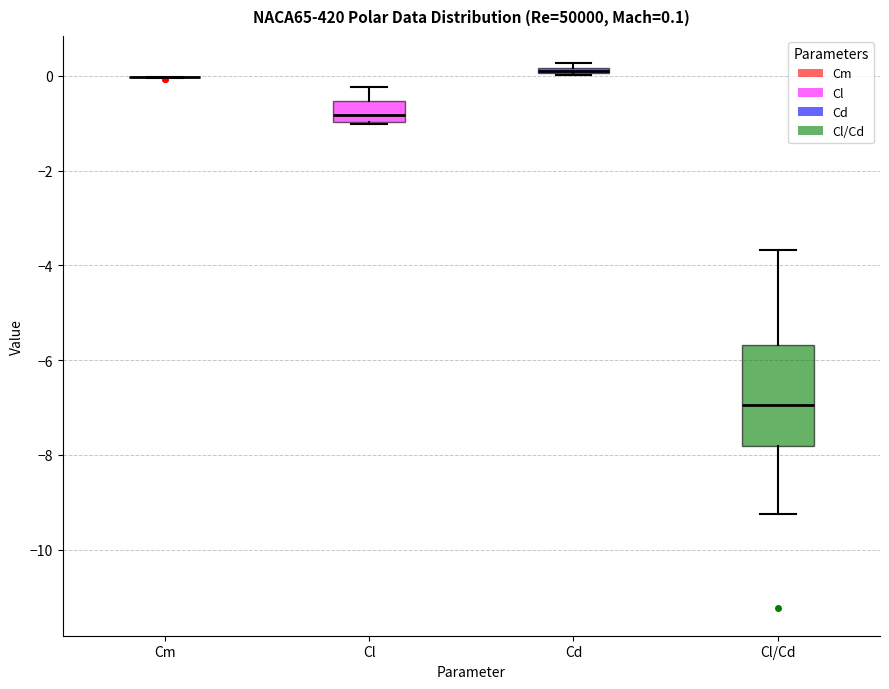

Which box is the tallest, from its lower edge to its upper edge?

Cl/Cd